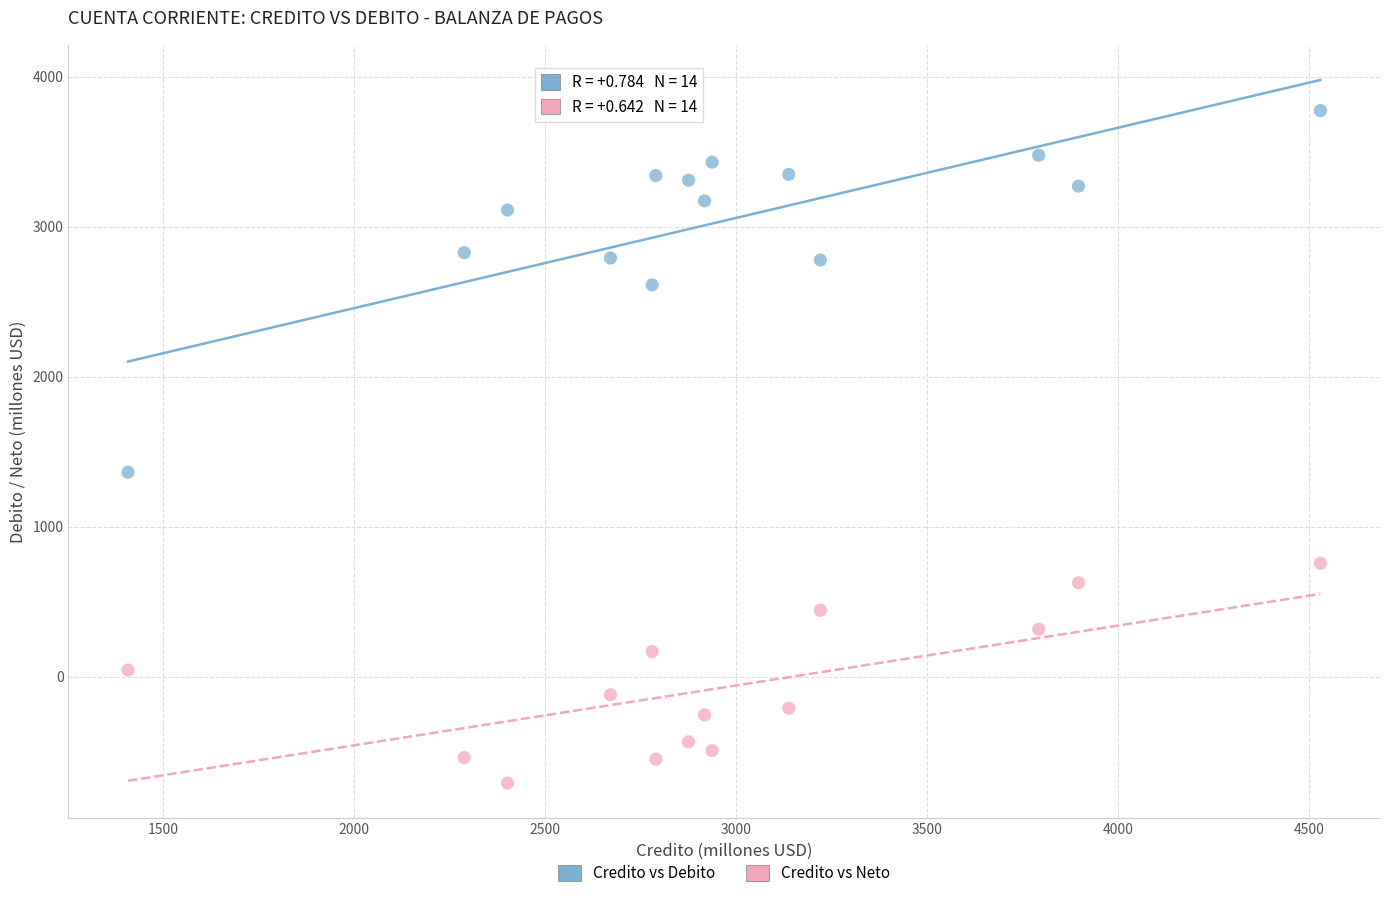

Across all data points, what is the range of Y values (max minus min)?

4482.4